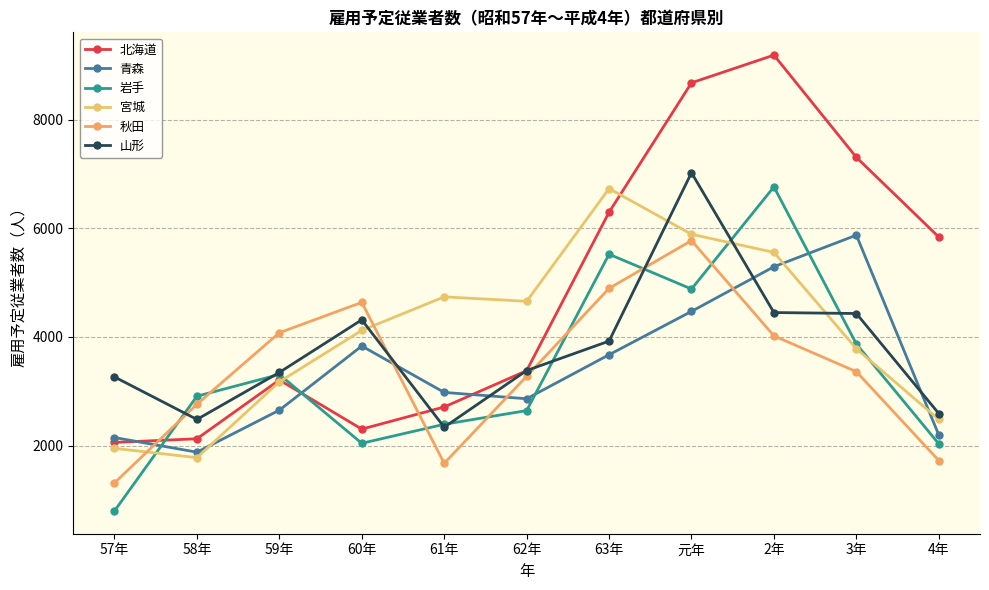

True or false: 秋田 and 宮城 intersect in this chart.

True